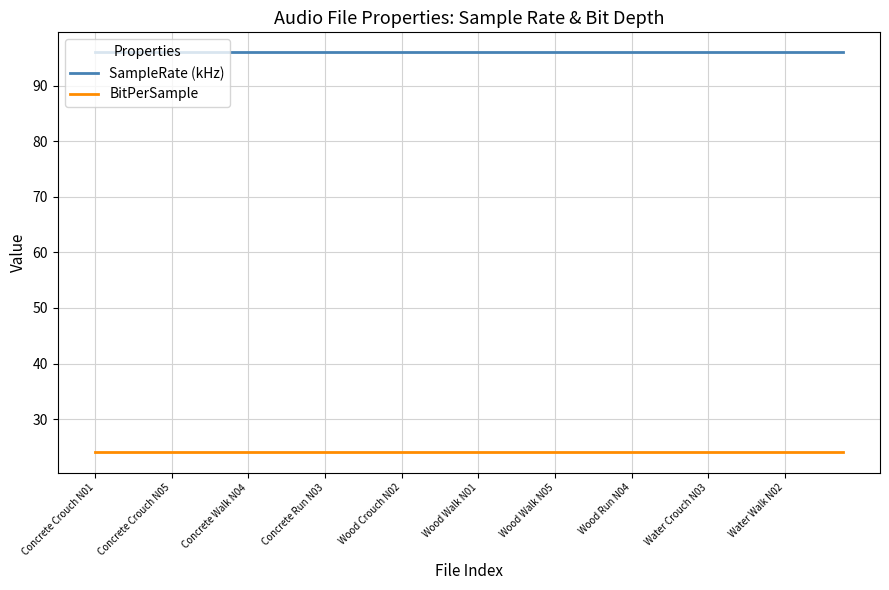

True or false: BitPerSample and SampleRate (kHz) intersect in this chart.

False